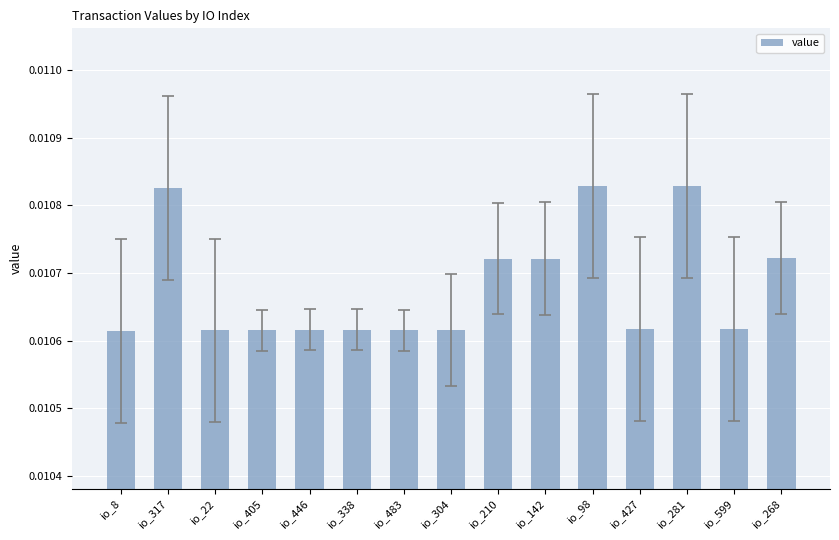

How many categories are shown in the chart?

15